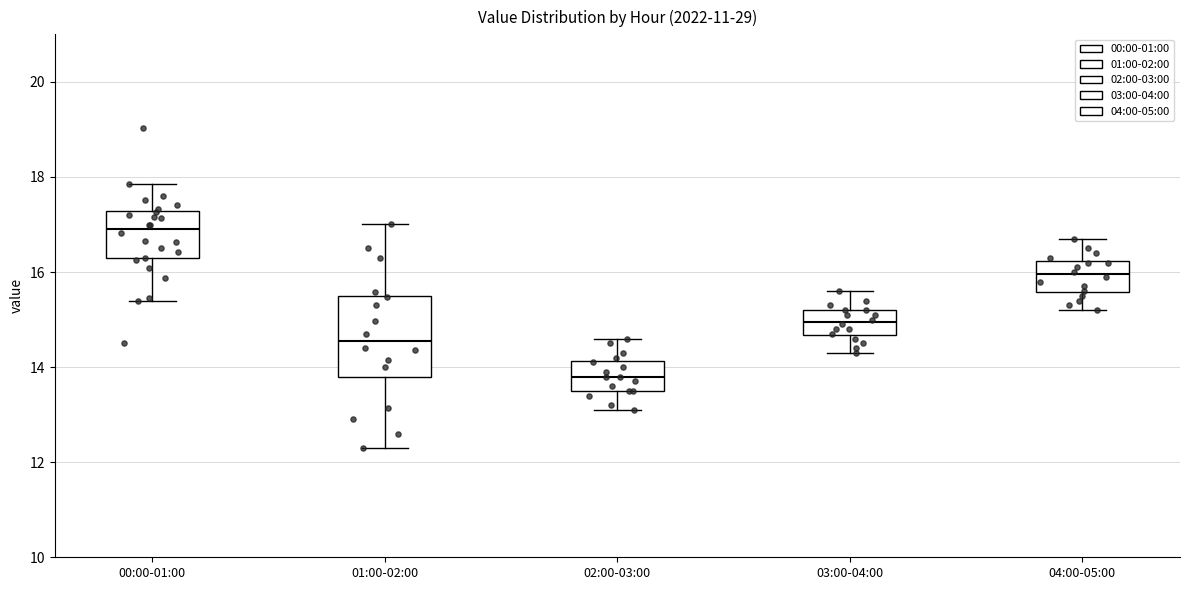

Which box's median line is the lowest?

02:00-03:00